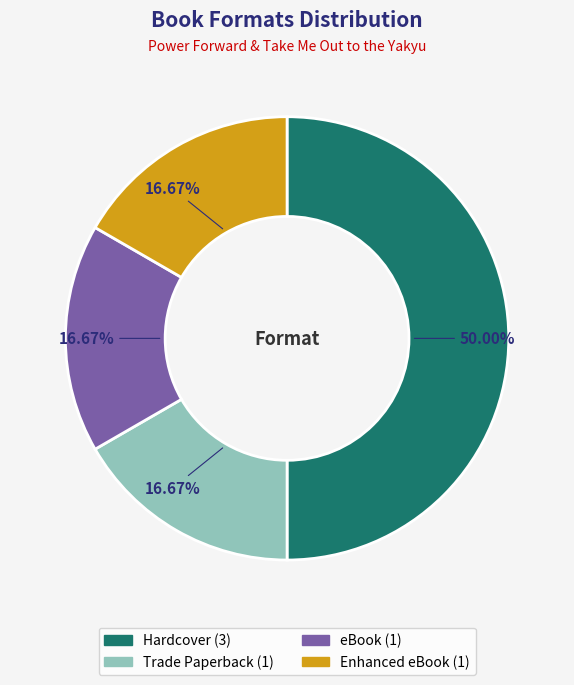

How many segments does this pie chart have?

4